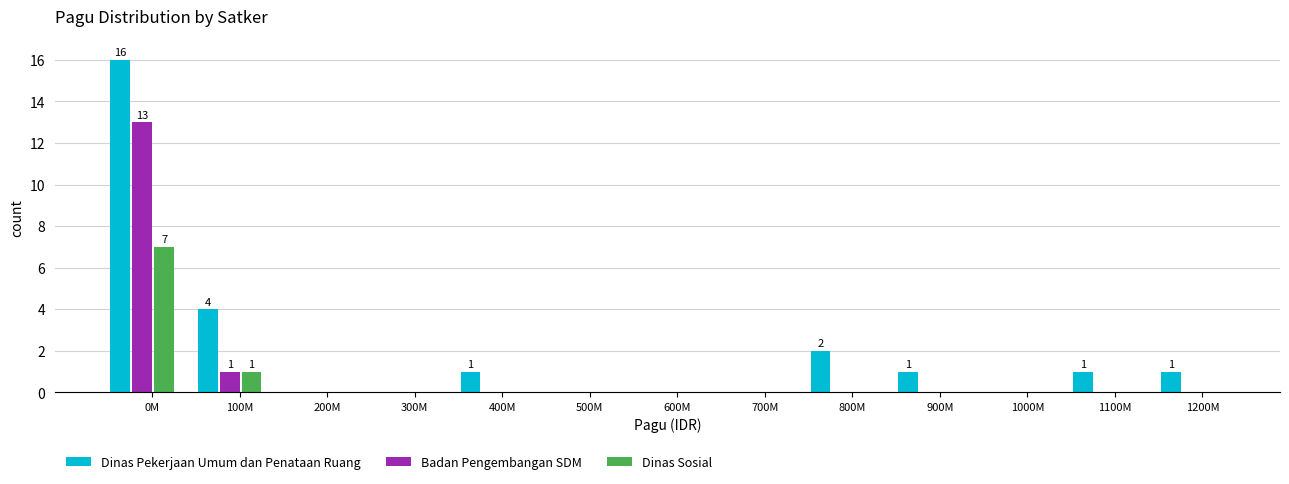

True or false: Badan Pengembangan SDM has a value of 0 at 900M.

True